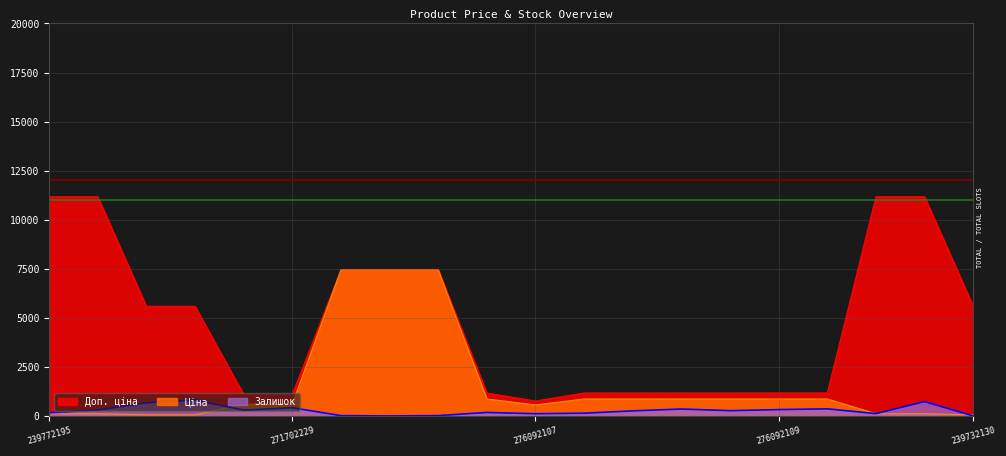

Between 239772195 and 276092109, which is larger?

276092109